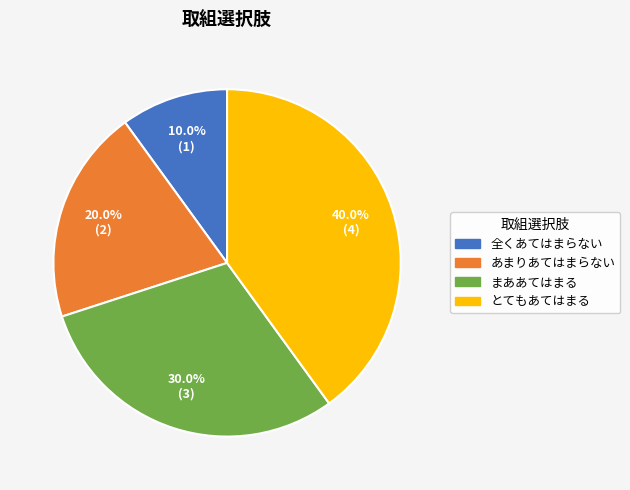

How many segments does this pie chart have?

4